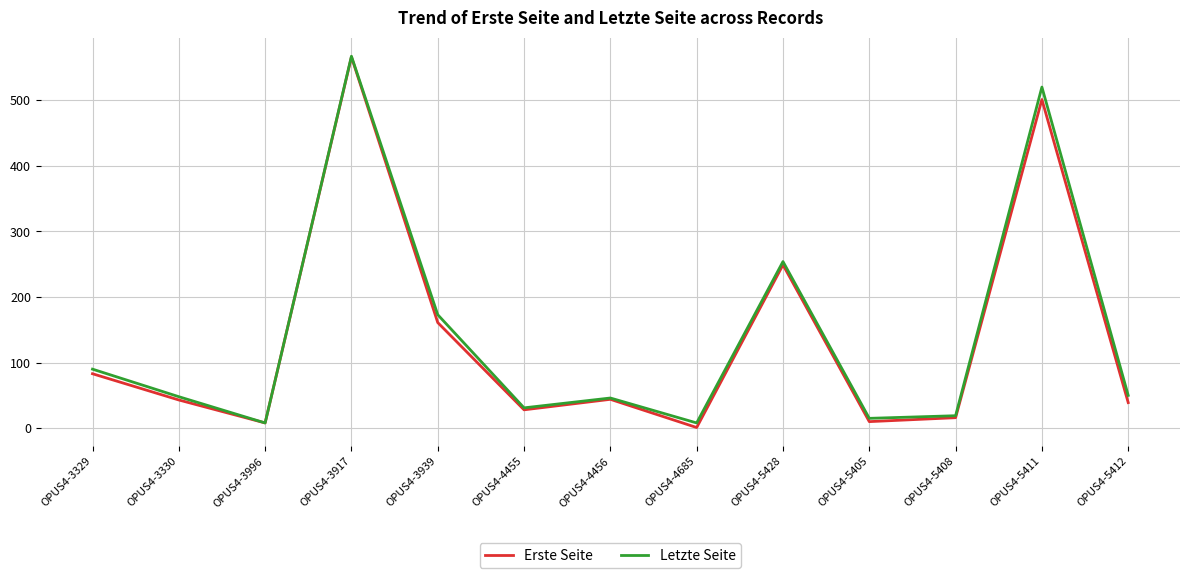

What is the total value across all series at OPUS4-5405?

25